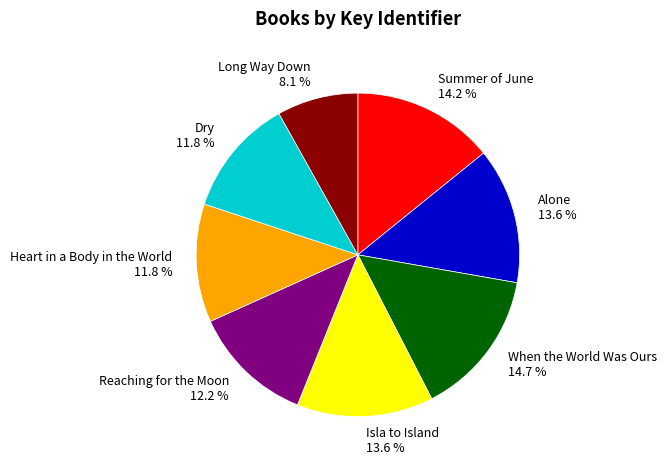

Is it true that When the World Was Ours is 28% of the pie?

False